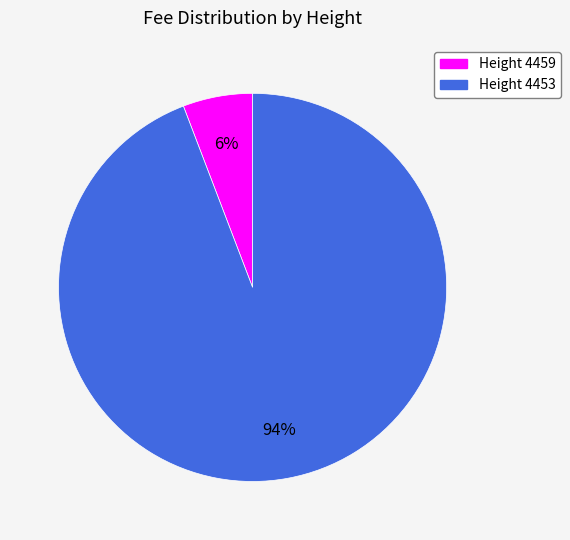

To the nearest percent, what is the difference between the largest and smallest slice percentages?

88%